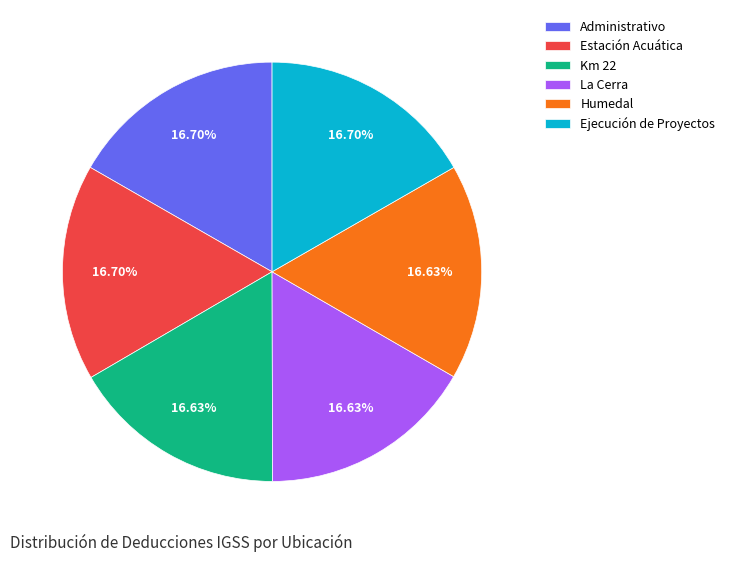

The Administrativo slice represents 17% of the pie. True or false?

True